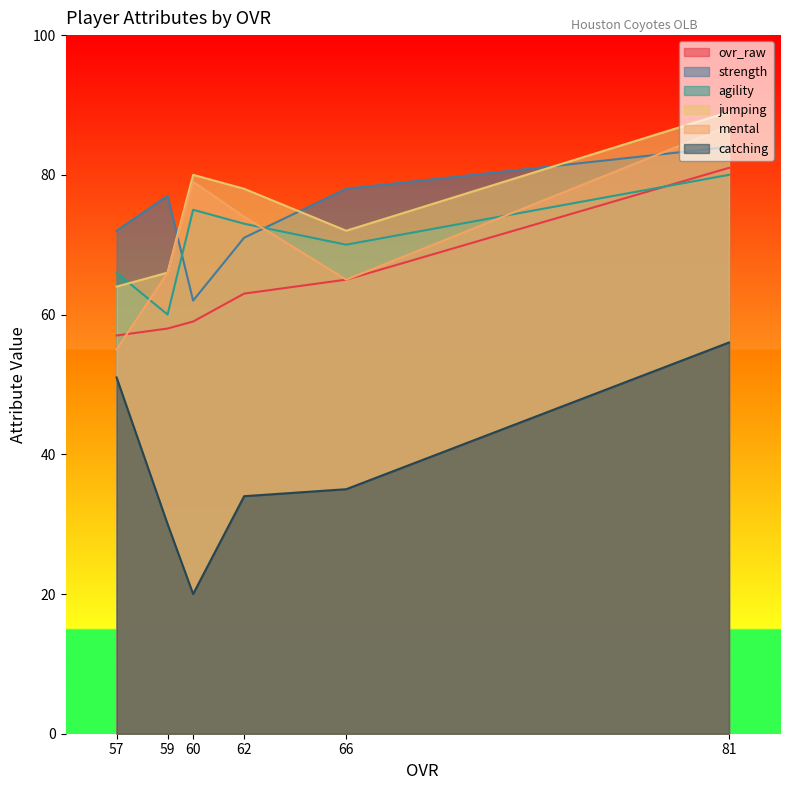

Rank the series at 57 from highest to lowest value.

strength, agility, jumping, ovr_raw, mental, catching